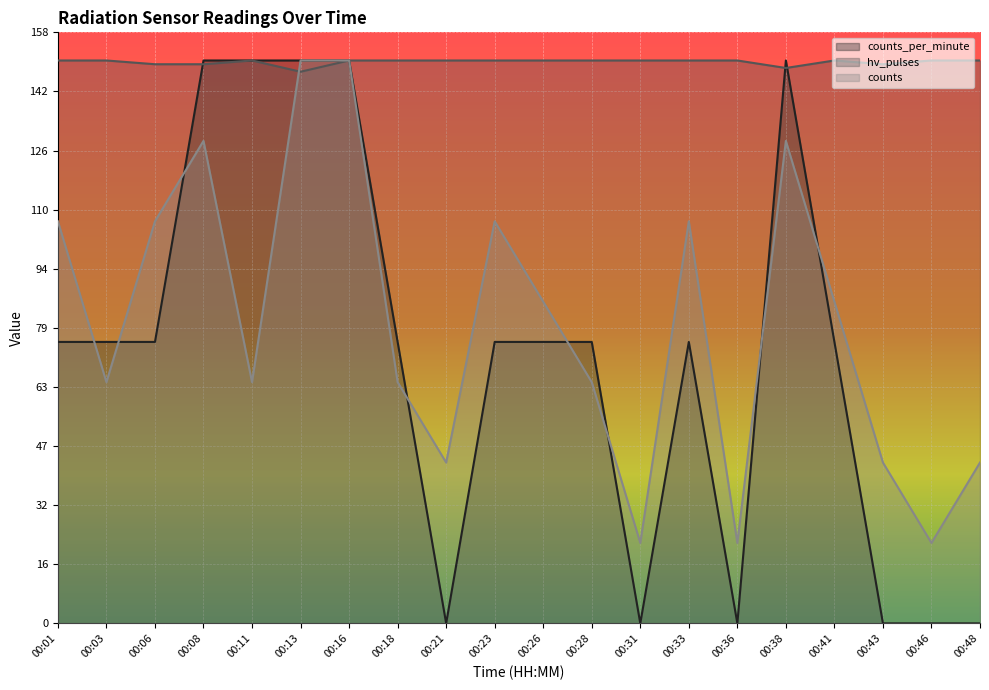

The counts_per_minute (line) series shows 150.0 at 00:13. True or false?

True